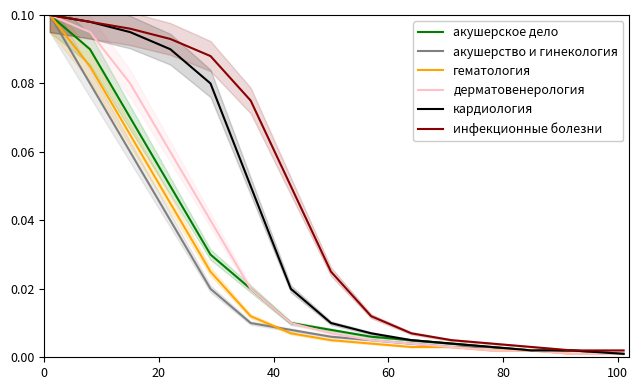

Reading left to right, extract all data points from this chart.

акушерское дело: 0.1	0.1	0.1	0.1	0.0	0.0	0.0	0.0	0.0	0.0	0.0	0.0	0.0	0.0	0.0
акушерство и гинекология: 0.1	0.1	0.1	0.0	0.0	0.0	0.0	0.0	0.0	0.0	0.0	0.0	0.0	0.0	0.0
гематология: 0.1	0.1	0.1	0.0	0.0	0.0	0.0	0.0	0.0	0.0	0.0	0.0	0.0	0.0	0.0
дерматовенерология: 0.1	0.1	0.1	0.1	0.0	0.0	0.0	0.0	0.0	0.0	0.0	0.0	0.0	0.0	0.0
кардиология: 0.1	0.1	0.1	0.1	0.1	0.1	0.0	0.0	0.0	0.0	0.0	0.0	0.0	0.0	0.0
инфекционные болезни: 0.1	0.1	0.1	0.1	0.1	0.1	0.1	0.0	0.0	0.0	0.0	0.0	0.0	0.0	0.0